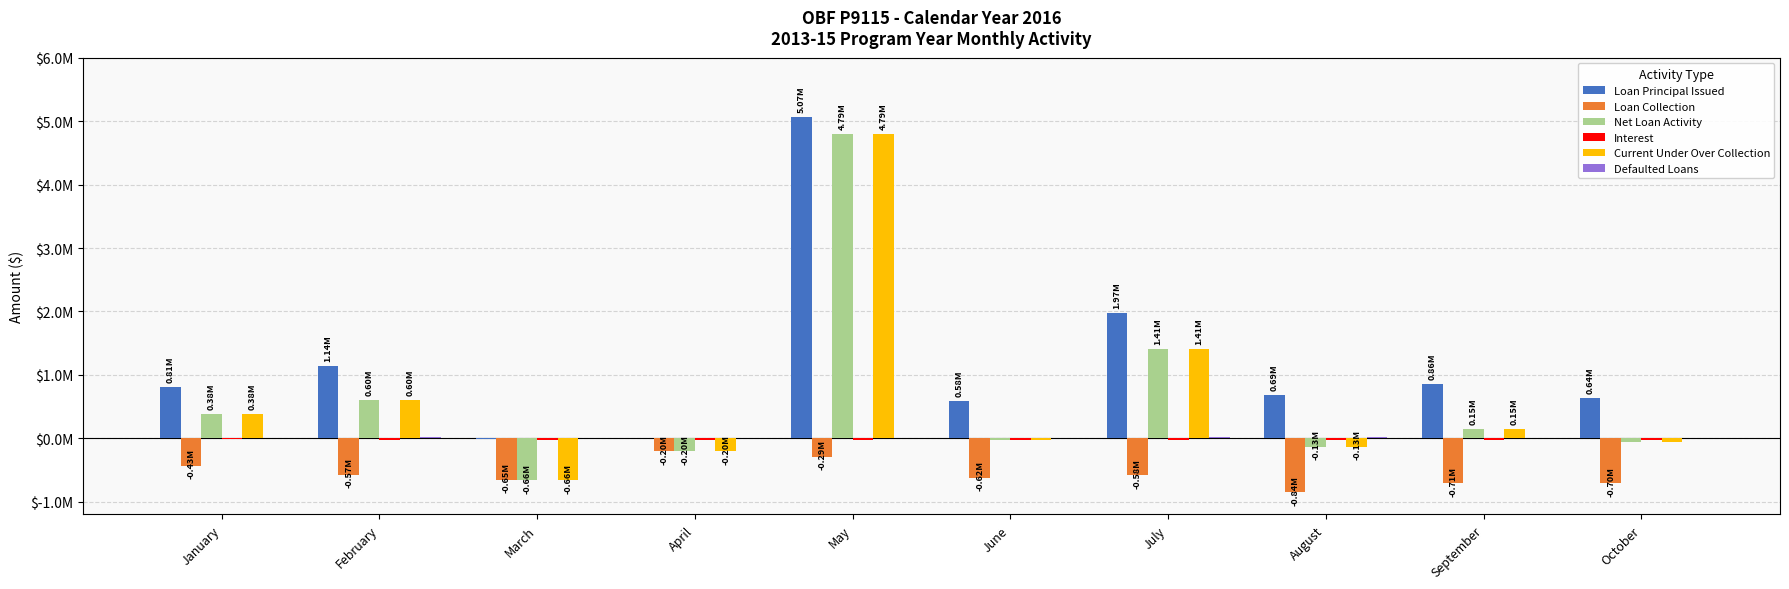

Are the bars grouped side by side (vs. stacked)?

Yes